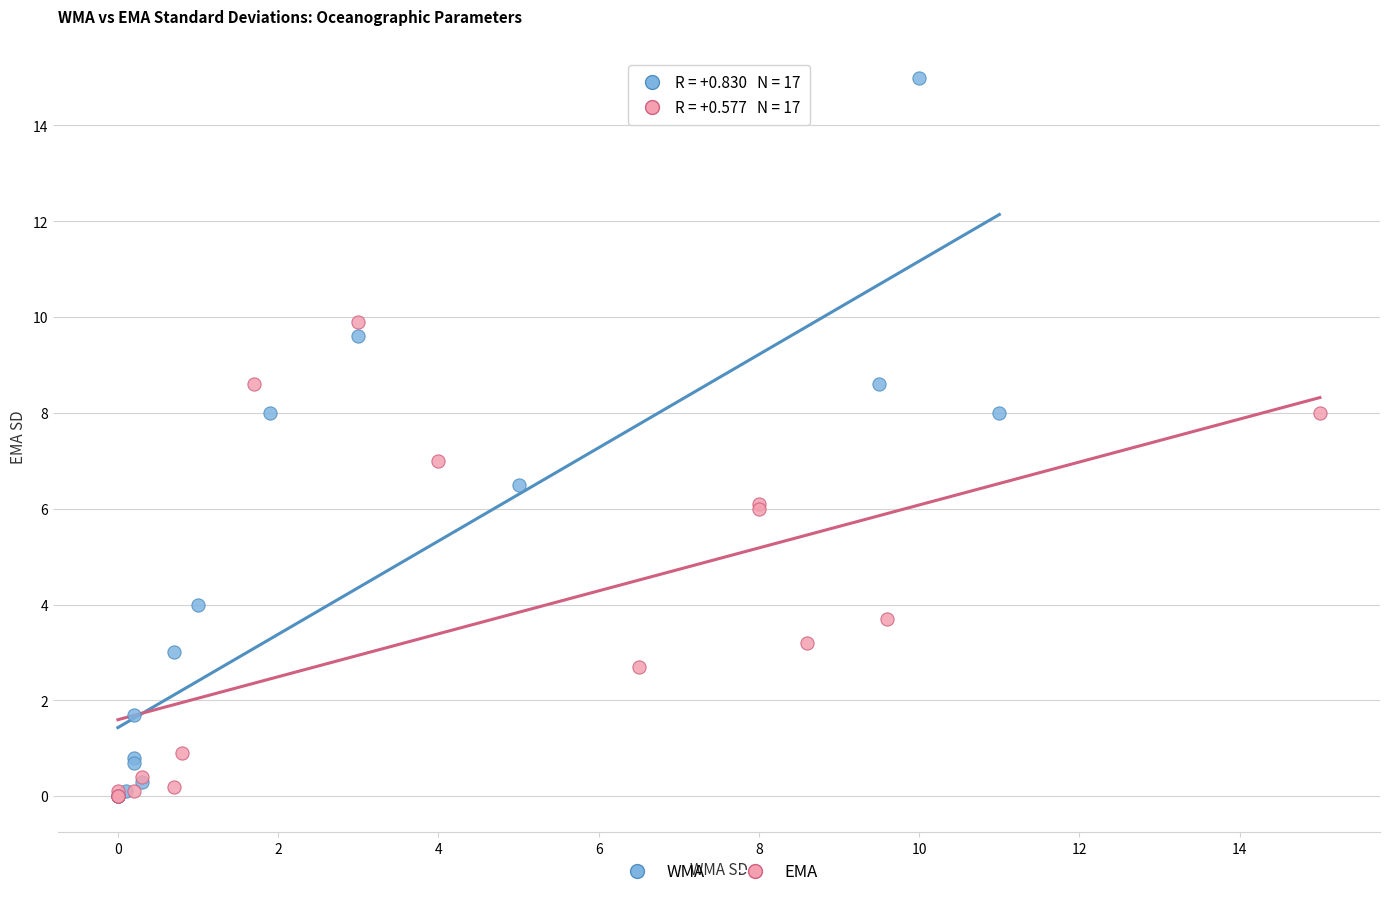

What are all the series names shown in the legend?

WMA, EMA